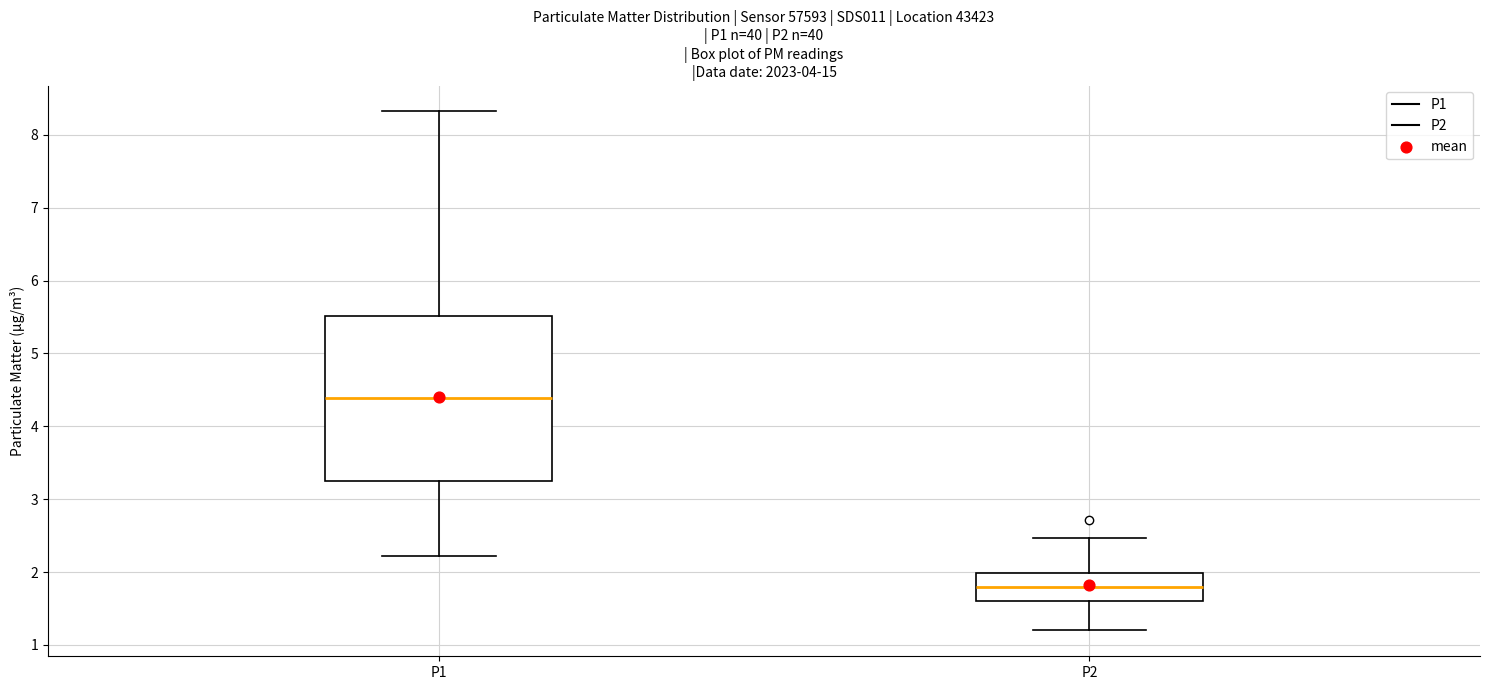

Where is the upper edge of the box for P1 on the y-axis? The values are not printed on the chart, so give them approximately, as read against the axis.

5.5